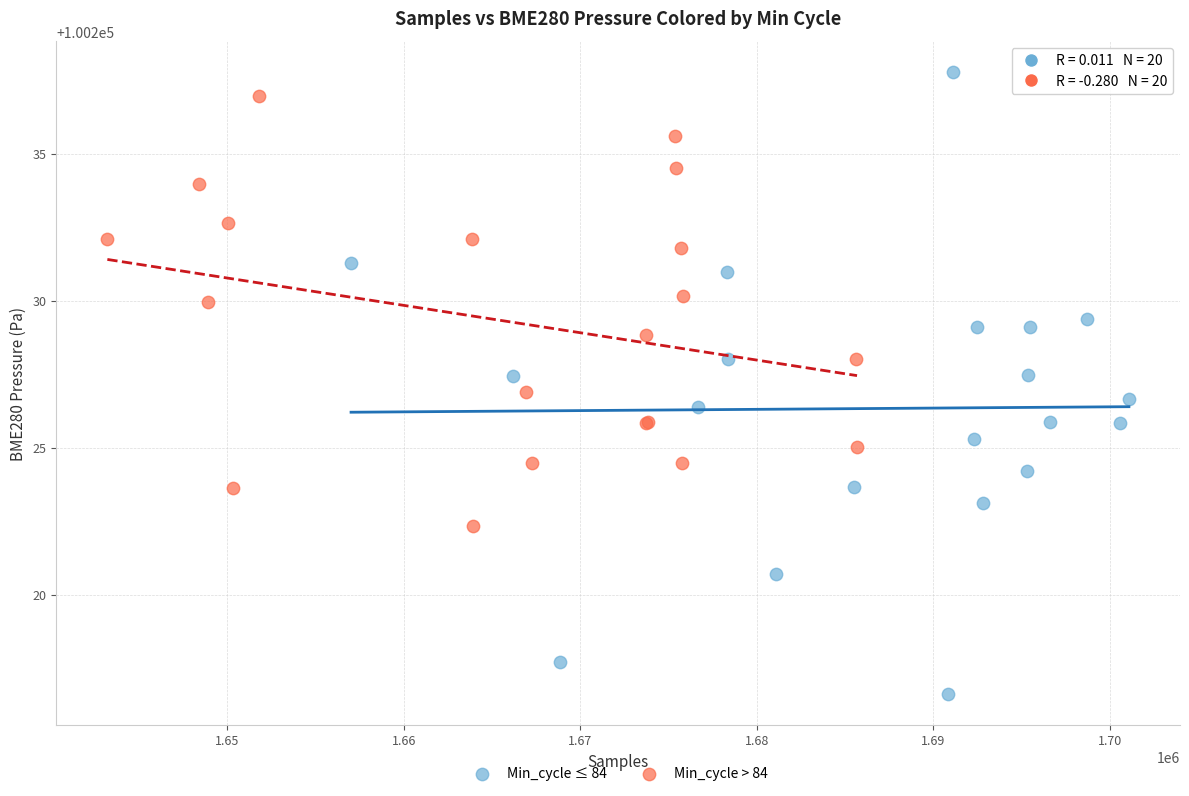

Which series contains the lowest Y value?

Min_cycle ≤ 84